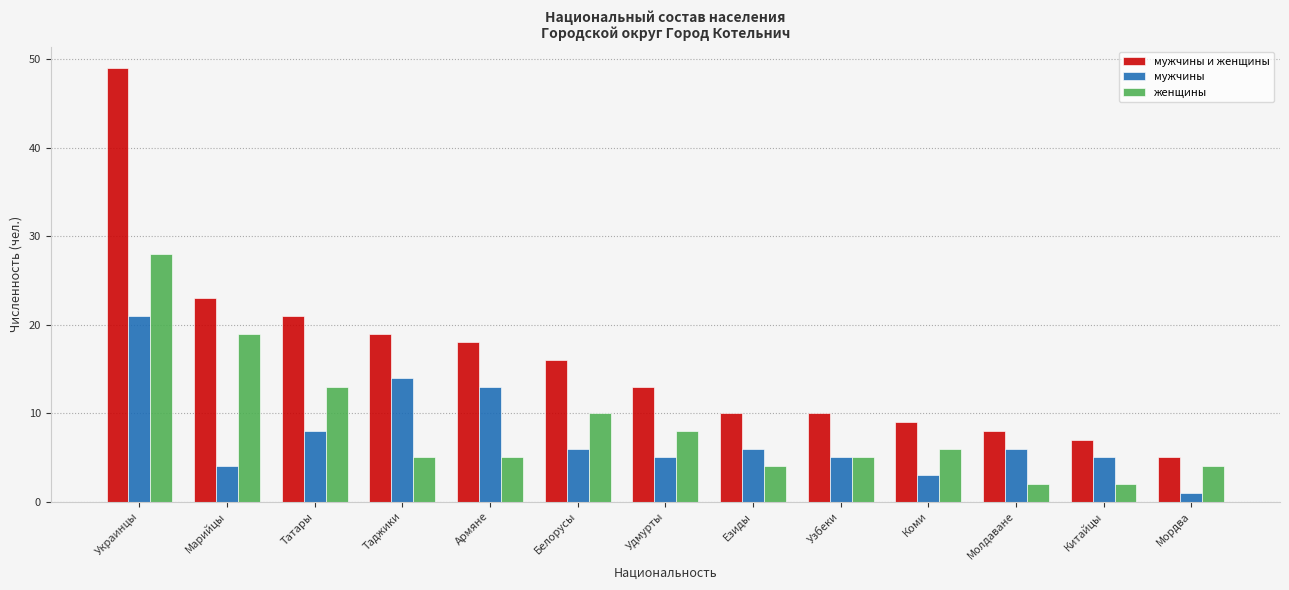

What is the label of the 1st bar from the left?

Украинцы